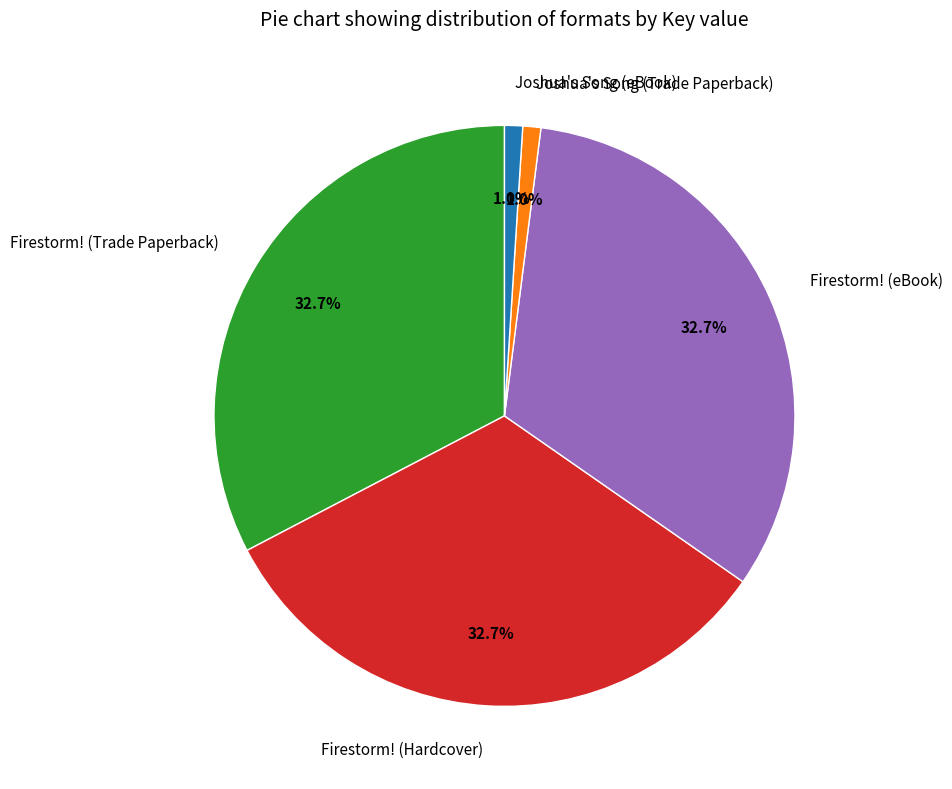

To the nearest percent, what is the combined percentage of Firestorm! (eBook) and Joshua's Song (eBook)?

34%